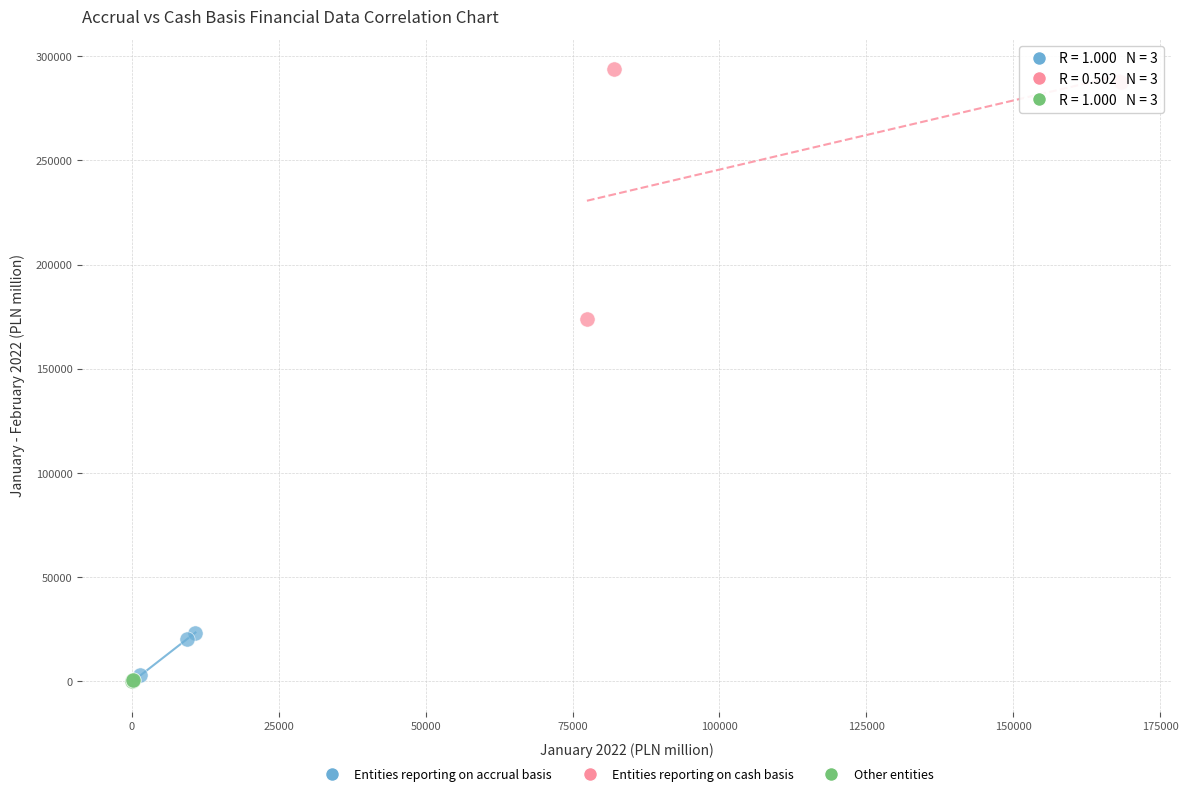

Which series has the largest Y range (max minus min)?

Entities reporting on cash basis